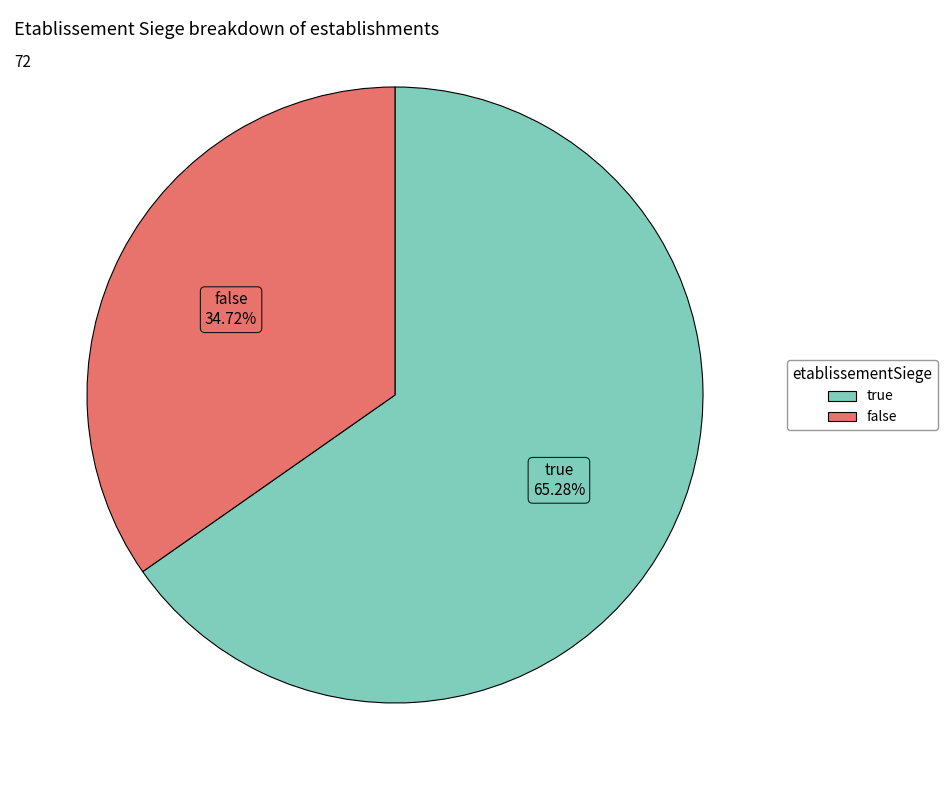

What percentage is the true slice, to the nearest percent?

65%